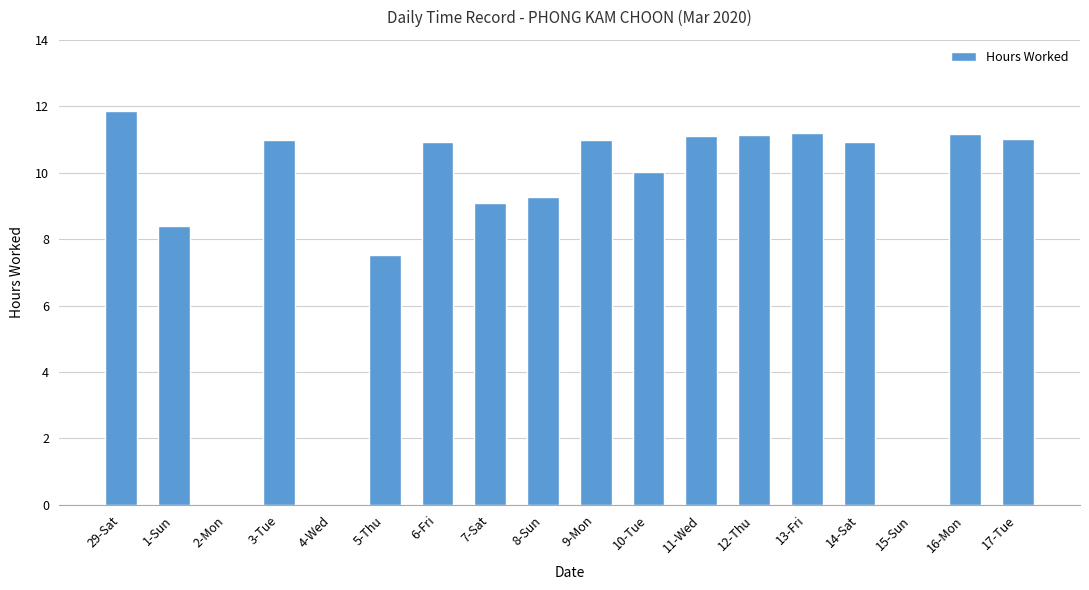

Where does the data first go above 10?

29-Sat